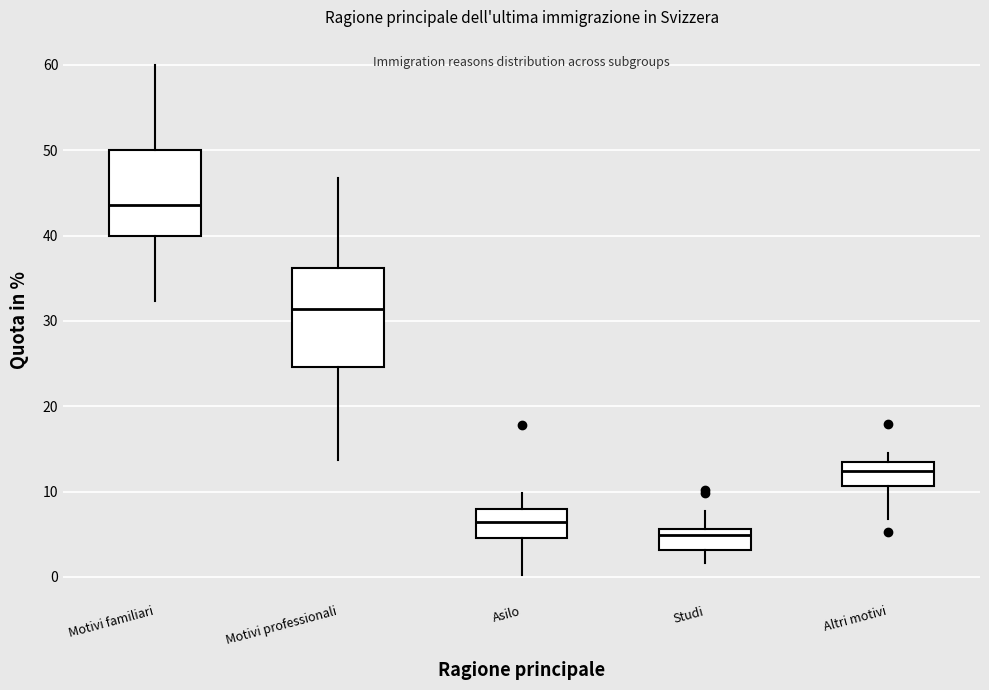

Reading left to right, read every box against the y-axis: the position of its median line, the range the box covers, and the ends of its whiskers. The values are not printed on the chart, so give them approximately, as read against the axis.

Motivi familiari: median 44, box 40 to 50, whiskers 32 to 60
Motivi professionali: median 31, box 25 to 36, whiskers 14 to 47
Asilo: median 6, box 5 to 8, whiskers 0 to 10
Studi: median 5, box 3 to 6, whiskers 2 to 8
Altri motivi: median 12, box 11 to 14, whiskers 7 to 15